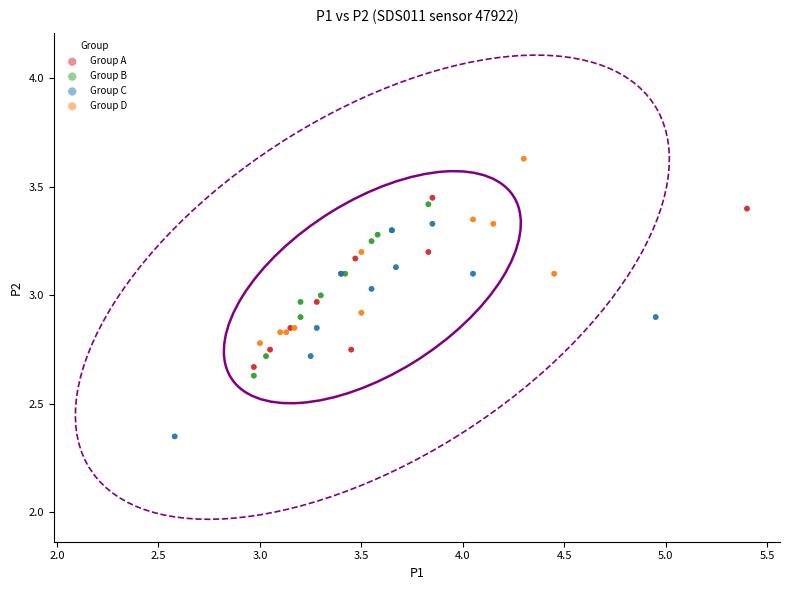

Which series contains the lowest Y value?

Group C